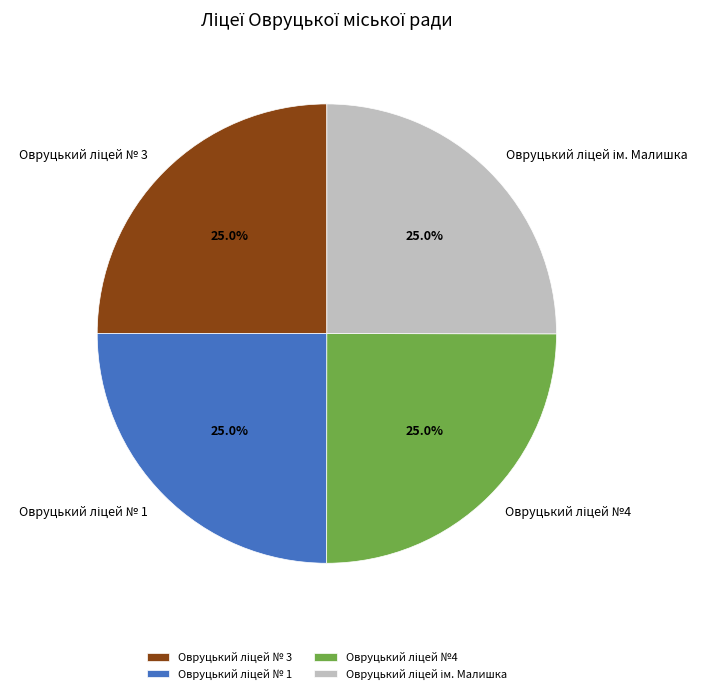

Does any single category account for the majority?

No